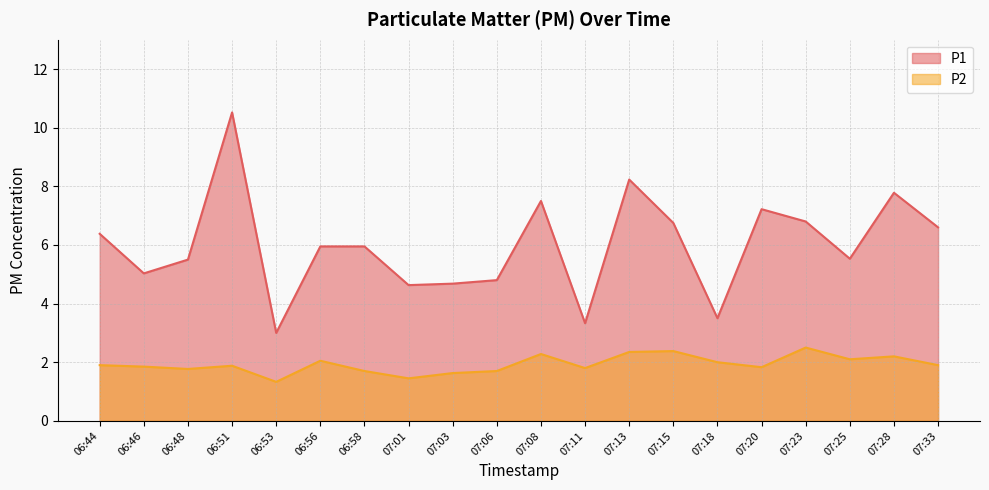

True or false: P2 and P1 cross at least once.

False